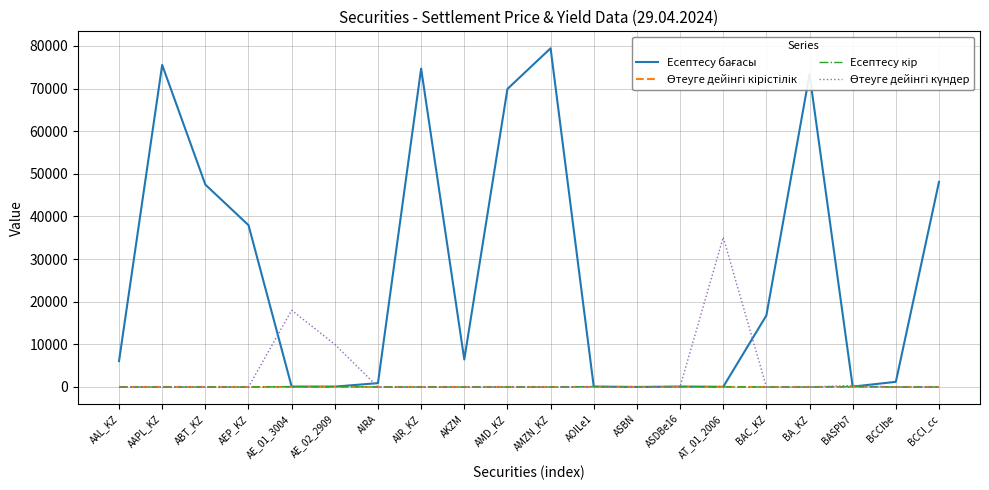

What is the greatest value displayed?

79451.6